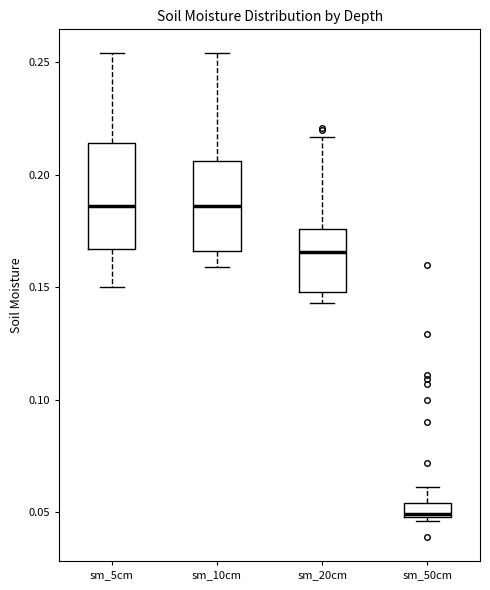

Comparing the boxes themselves (not the whiskers), which one is the tallest?

sm_5cm